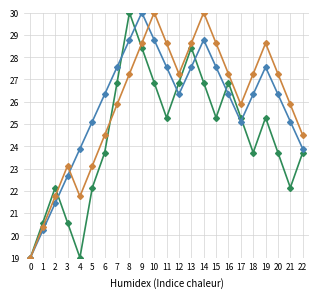

How many lines are shown in the chart?

3